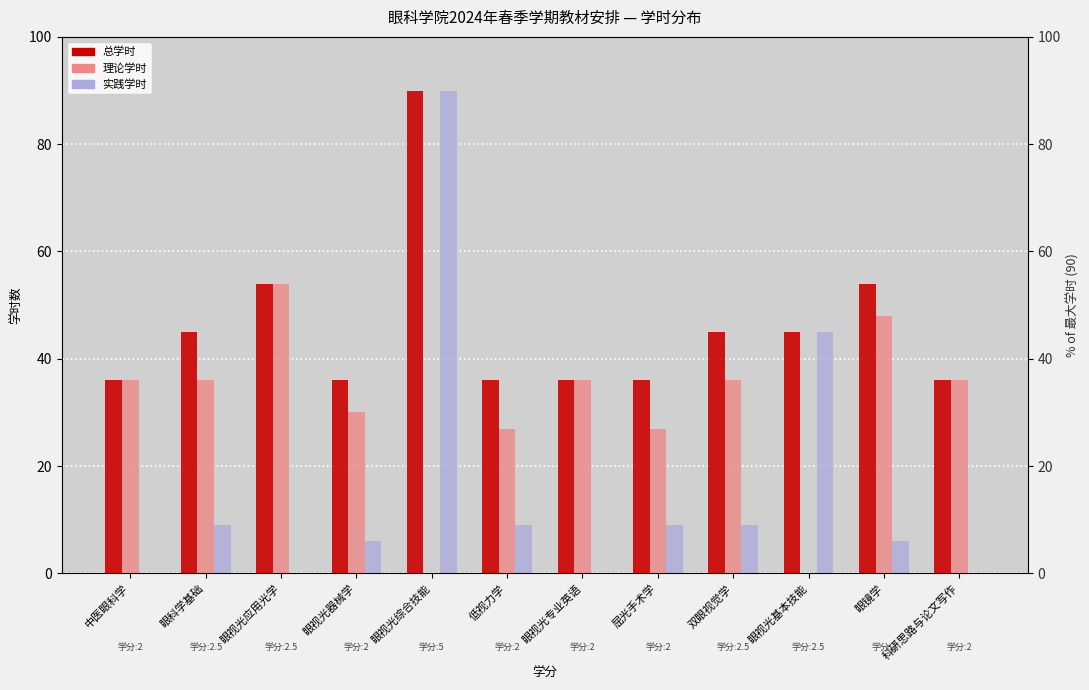

True or false: 实践学时 has a value of 9 at 屈光手术学.

True